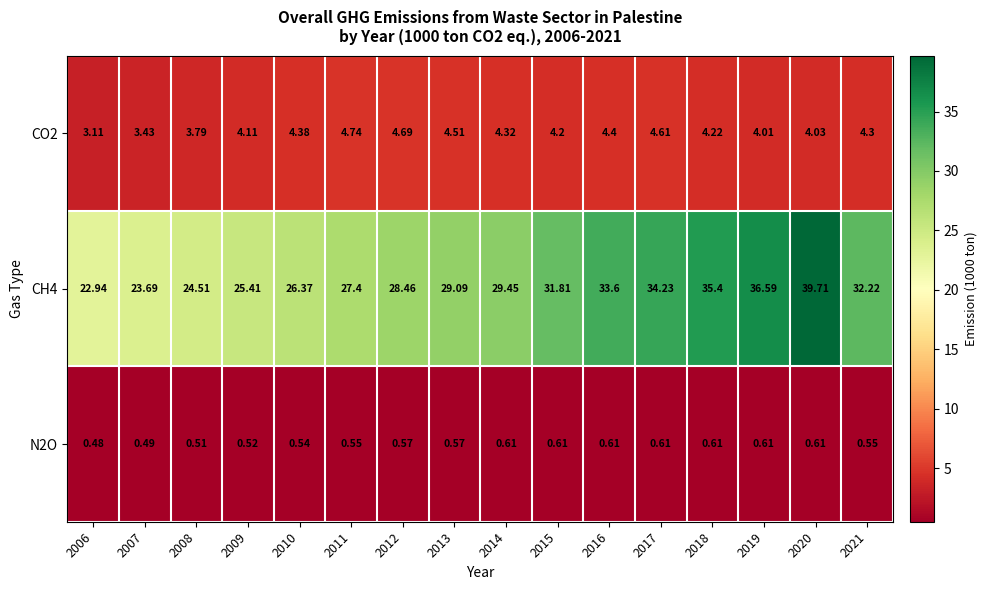

Is the value of CO2 at 2013 greater than the value of CH4 at 2012?

No